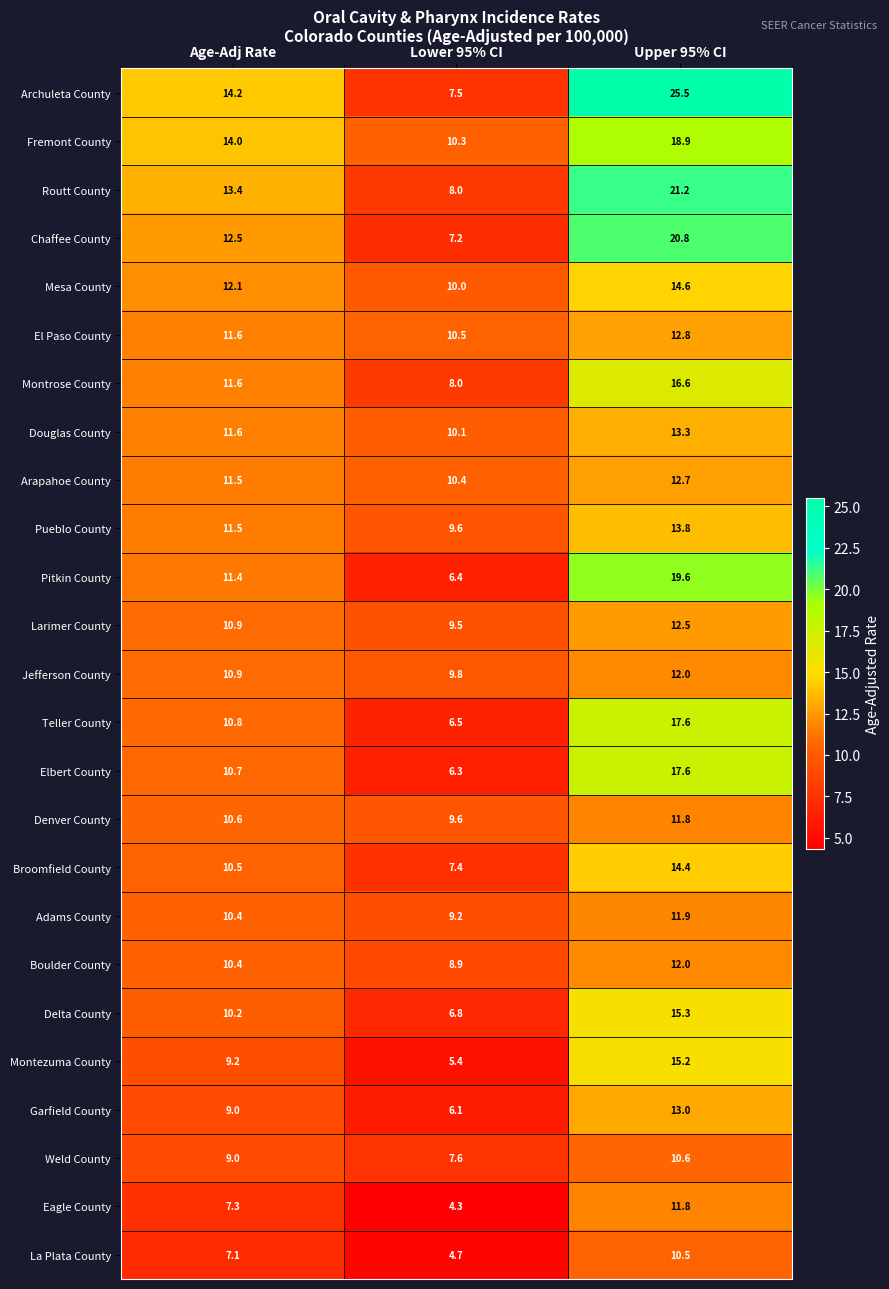

At which category is the sum across all series the highest?

Upper 95% CI